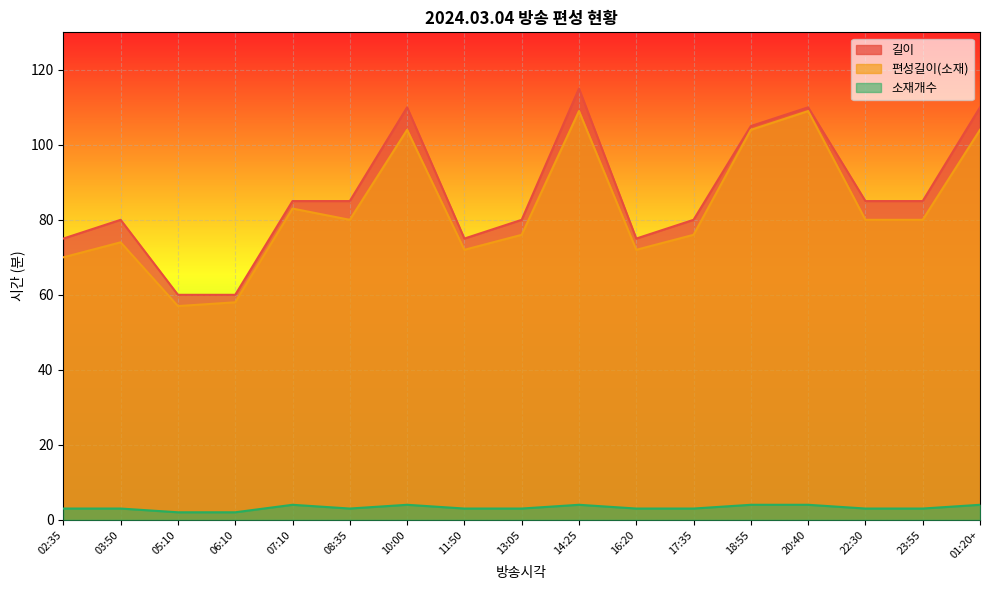

How many interior local valleys does the 편성길이(소재) series have?

4